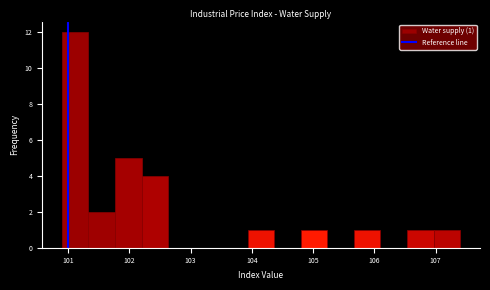

Over which range of the x-axis is the bar tallest?

100.9 to 101.3